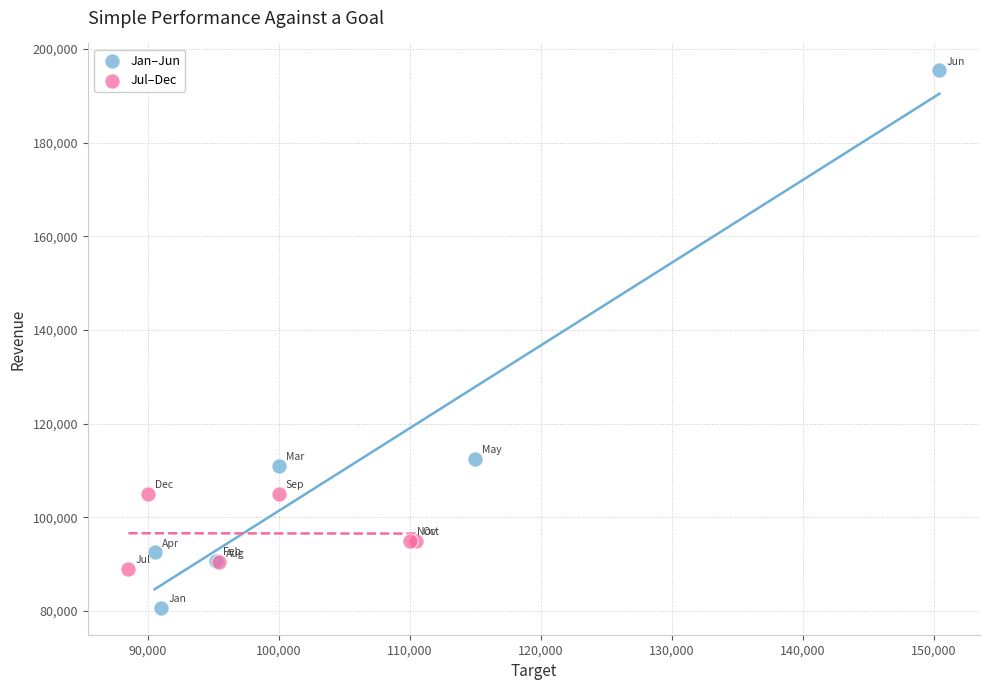

Which series contains the highest Y value?

Jan–Jun